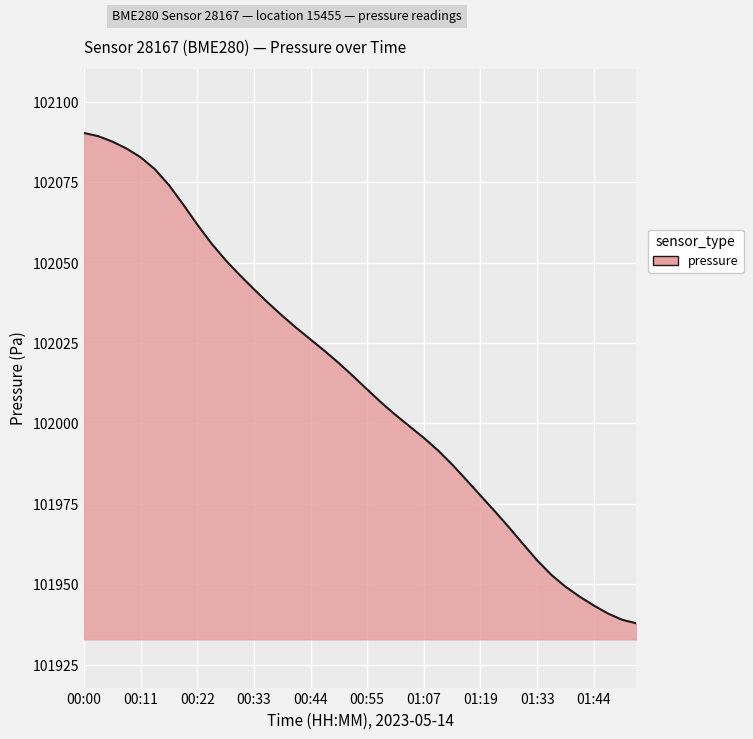

What is the smallest value displayed?

101937.9